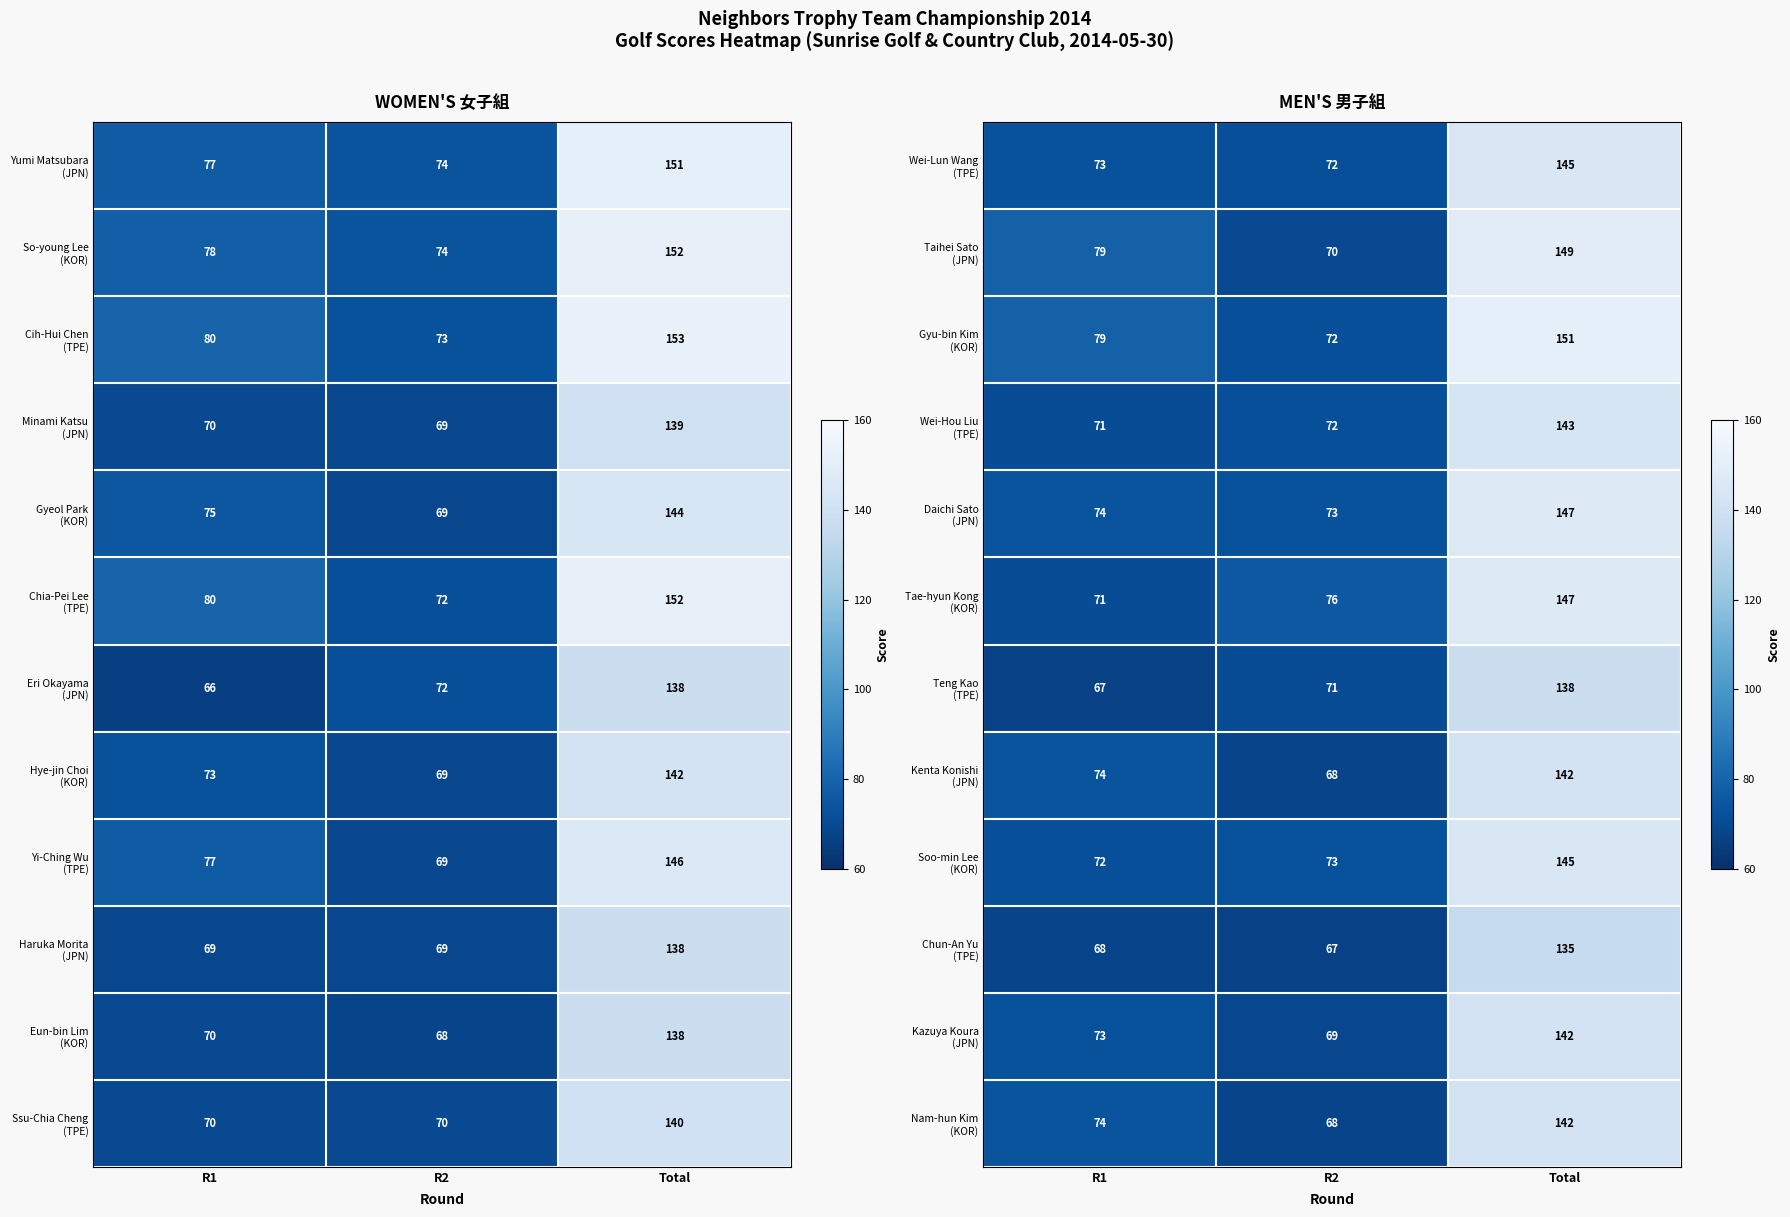

Is it true that Daichi Sato (JPN) equals 147 at Total?

True